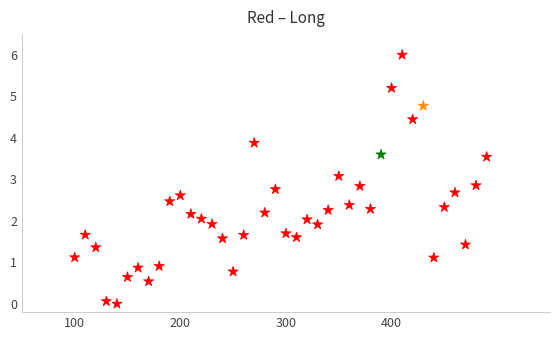

What is the range of Y values (max minus min)?

6.0